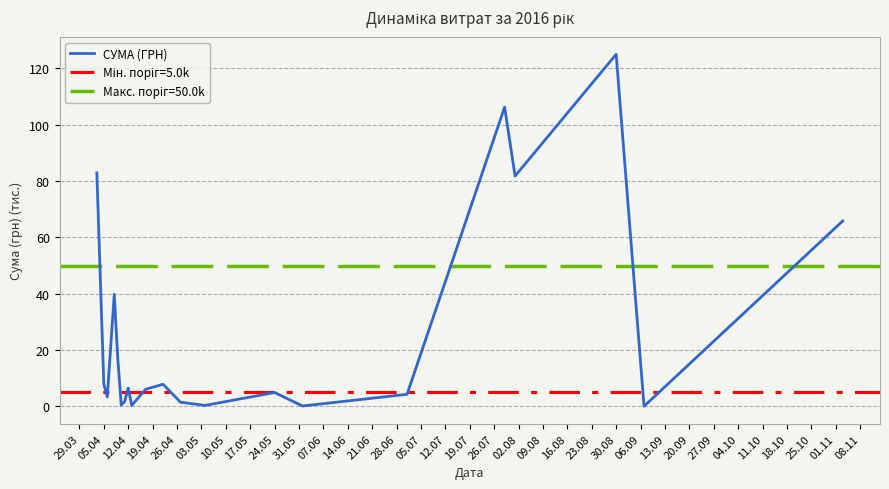

Which category has the highest value in the СУМА (ГРН) series?

30.08